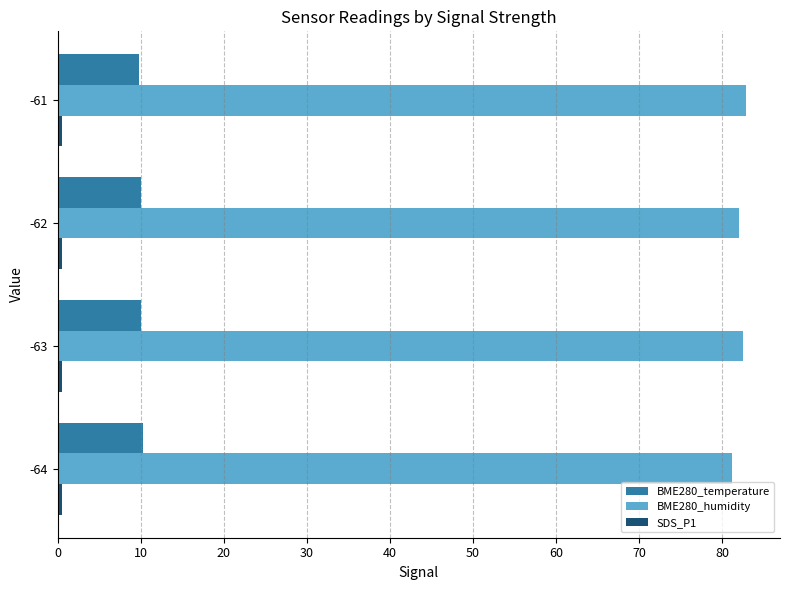

Which series has the largest total across all categories?

BME280_humidity